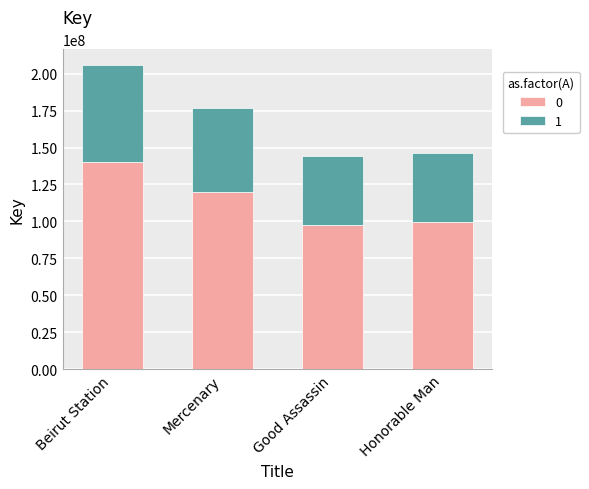

What is the average value of the 0 series?

114366607